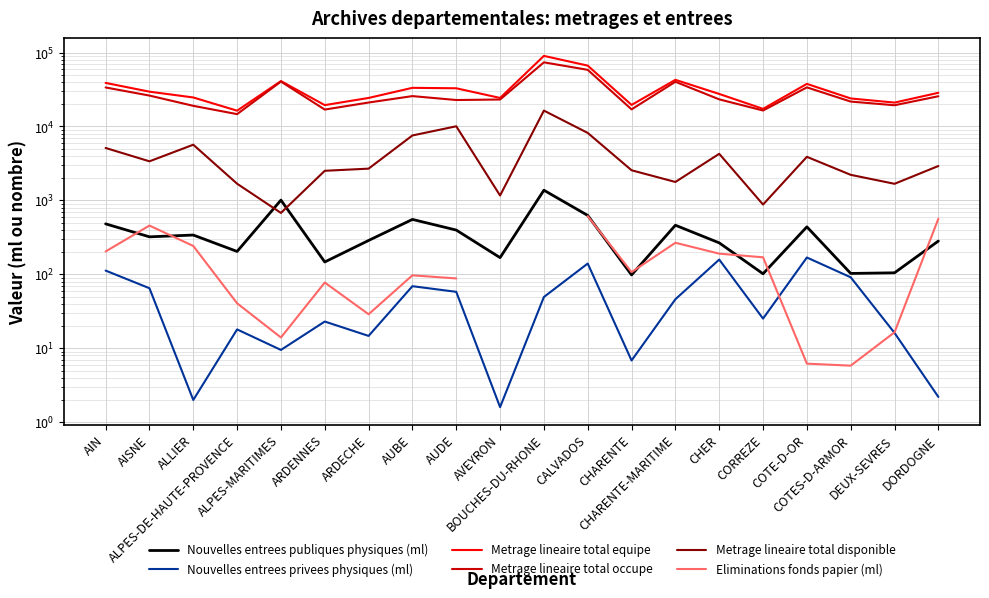

Which series has the largest range (max minus min)?

Metrage lineaire total equipe